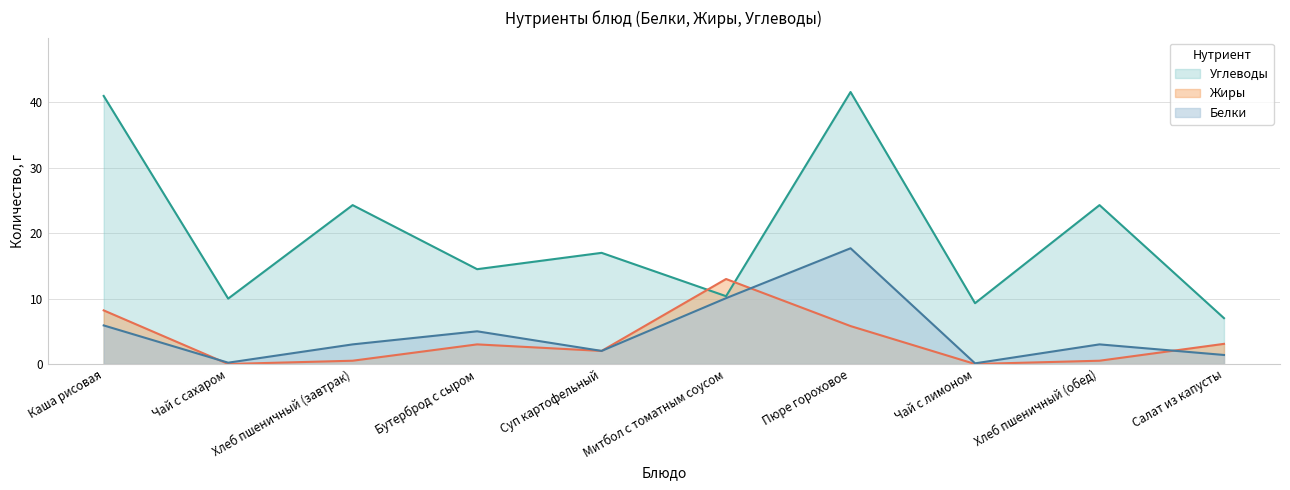

How many lines are shown in the chart?

3